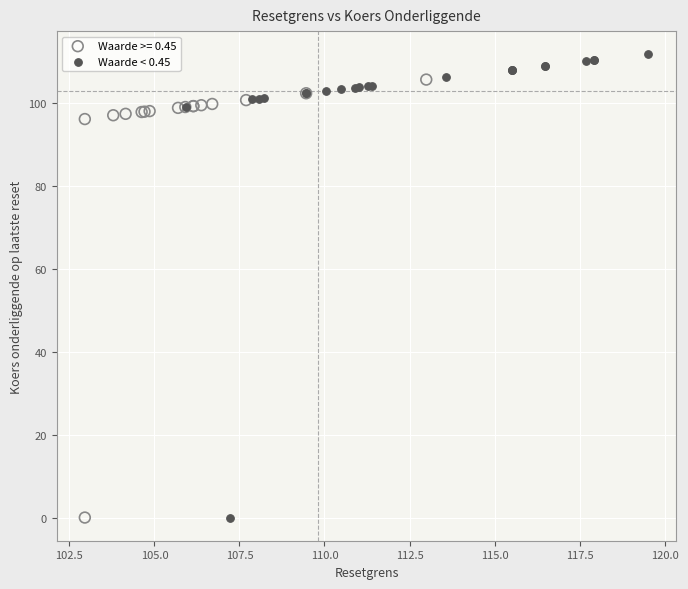

Which series contains the highest Y value?

Waarde < 0.45